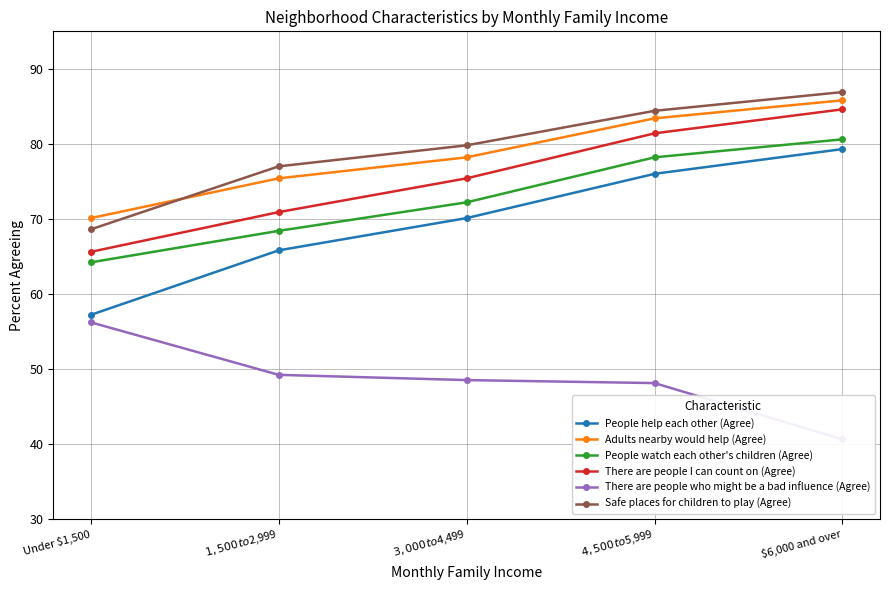

Between $6,000 and over and $1,500 to $2,999, which is larger?

$6,000 and over